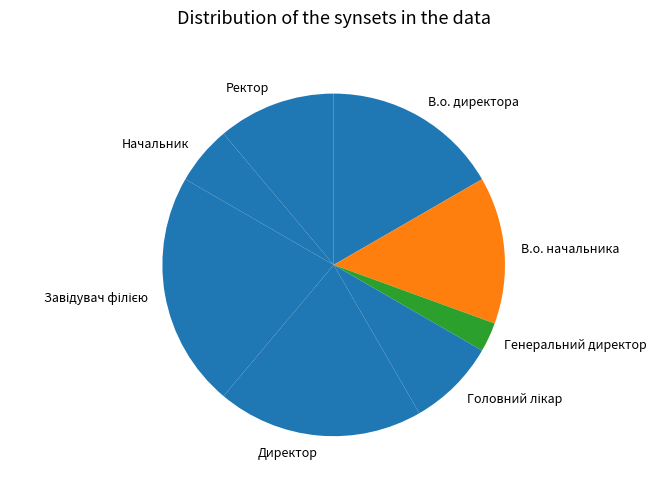

What is the smallest slice in the pie chart?

Генеральний директор